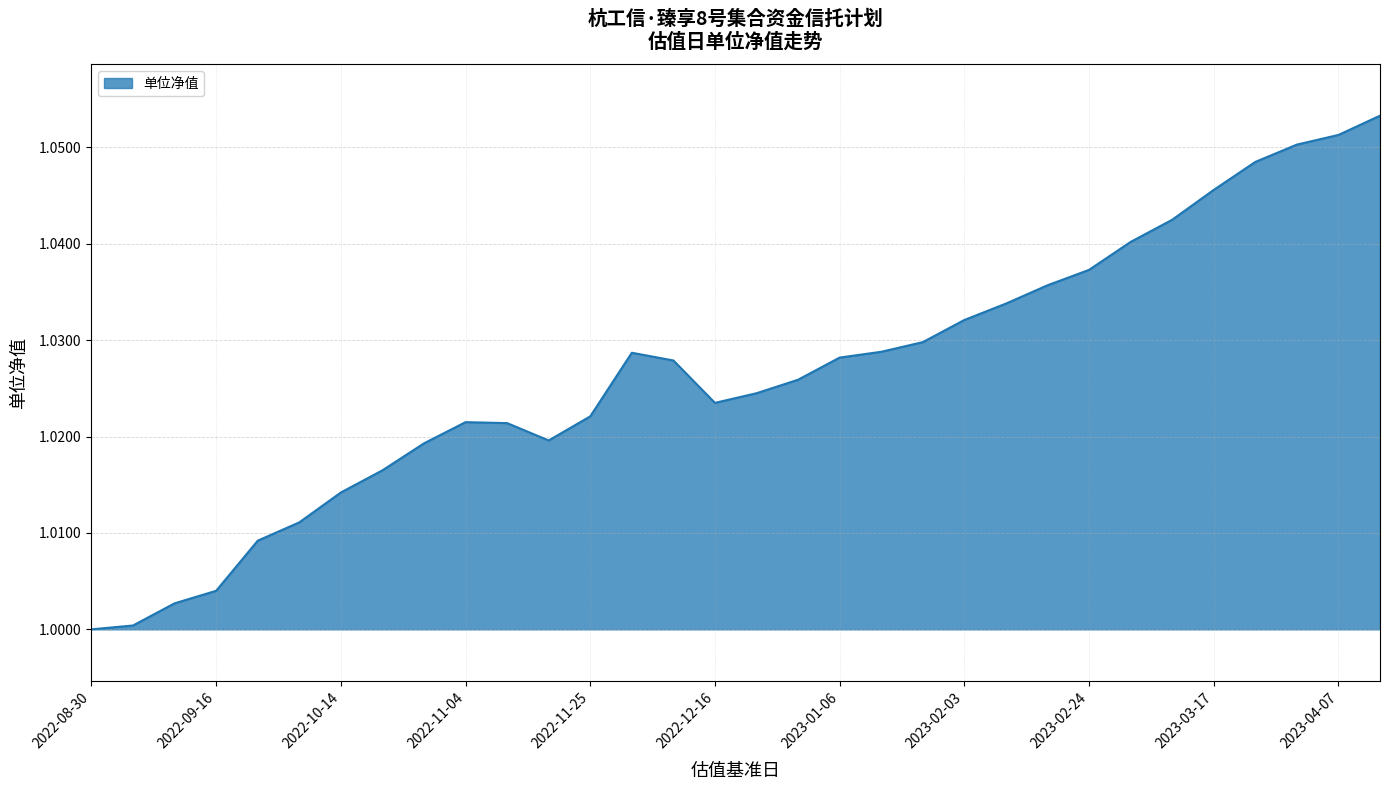

Where is the first local minimum?

2022-11-18